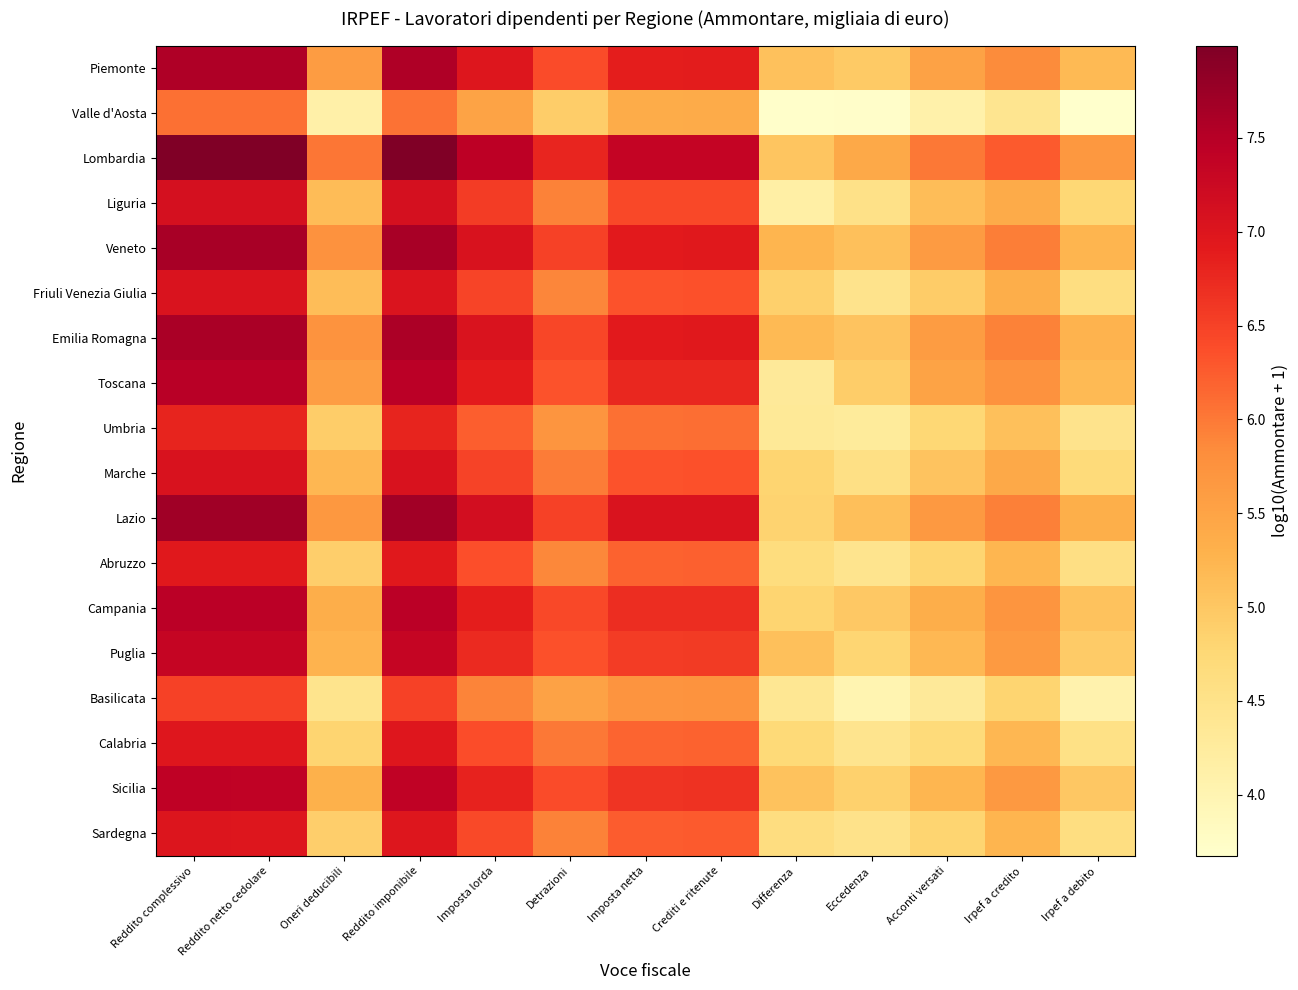

At which category is the sum across all series the highest?

Reddito complessivo